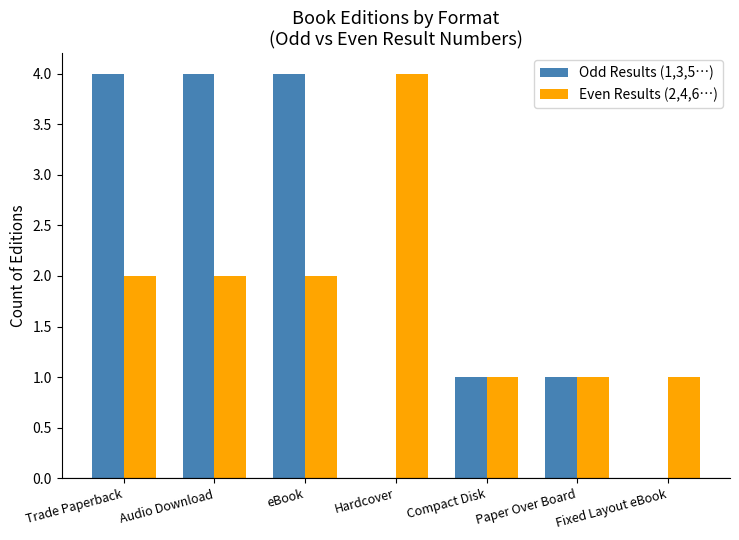

Reading right to left, list all the values displayed in this chart.

Odd Results (1,3,5…): 0	1	1	0	4	4	4
Even Results (2,4,6…): 1	1	1	4	2	2	2